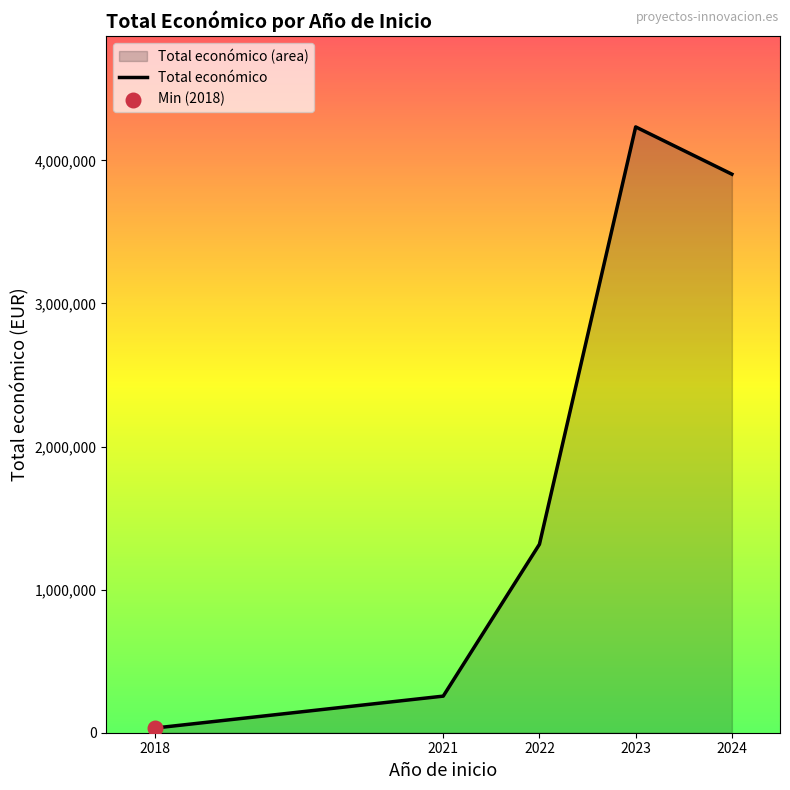

What is the change in value from 2022 to 2024?

+2586523